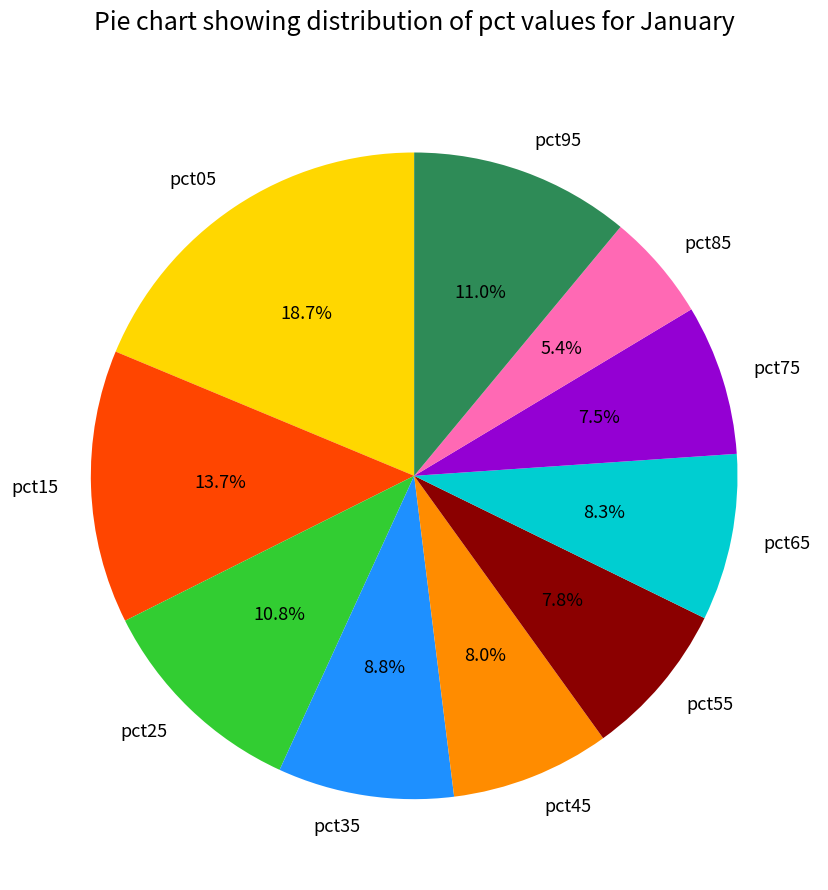

To the nearest percent, what portion does pct25 represent?

11%